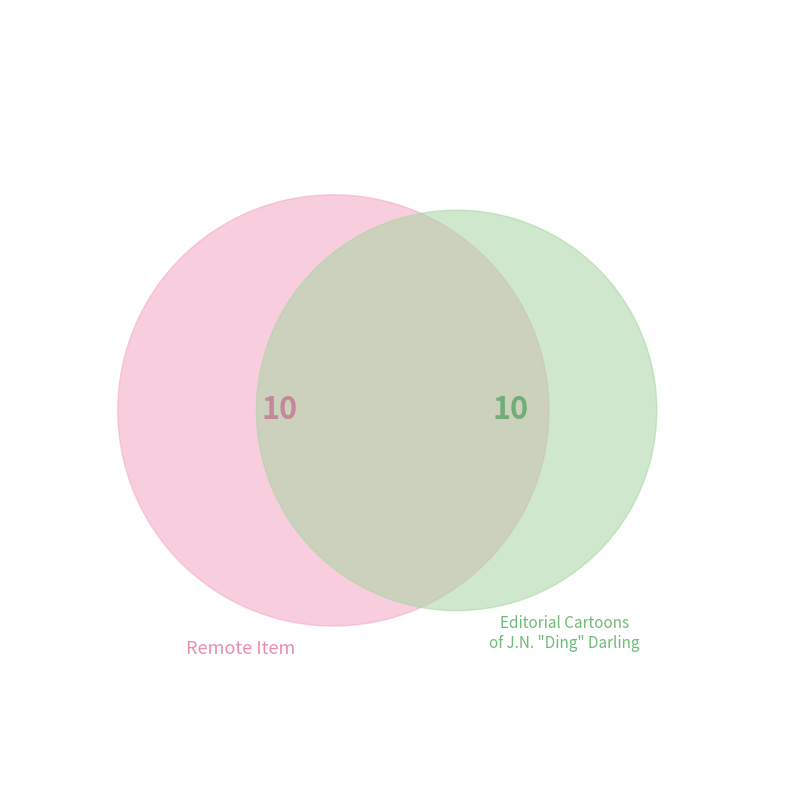

Is 4616 the majority of the pie?

No